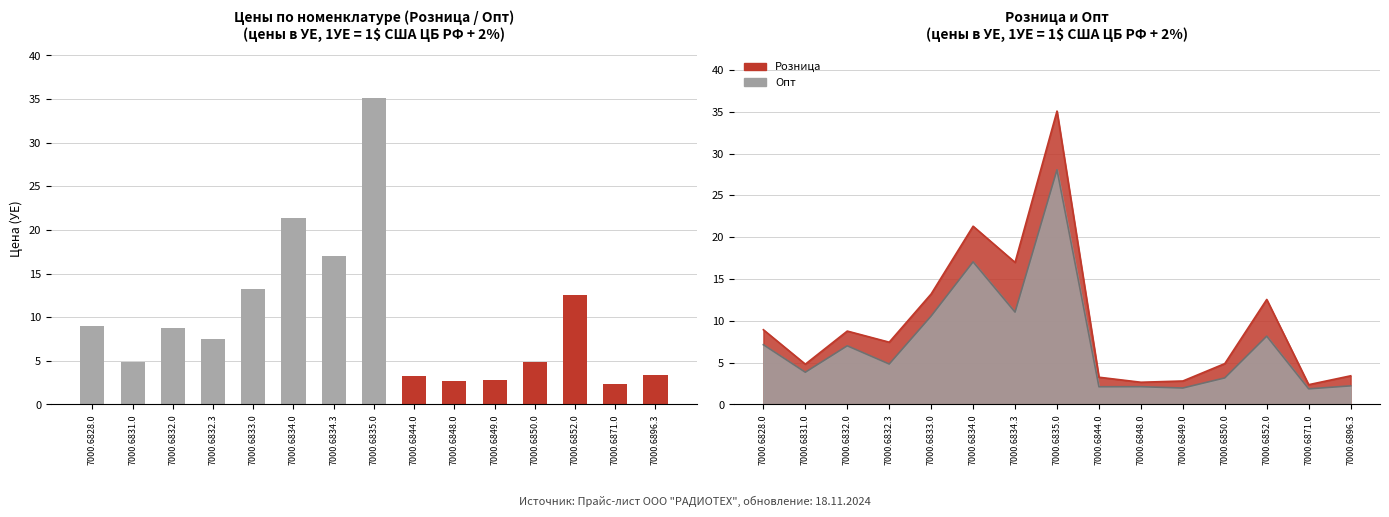

What is the approximate value at 7000.6844.0?

3.3